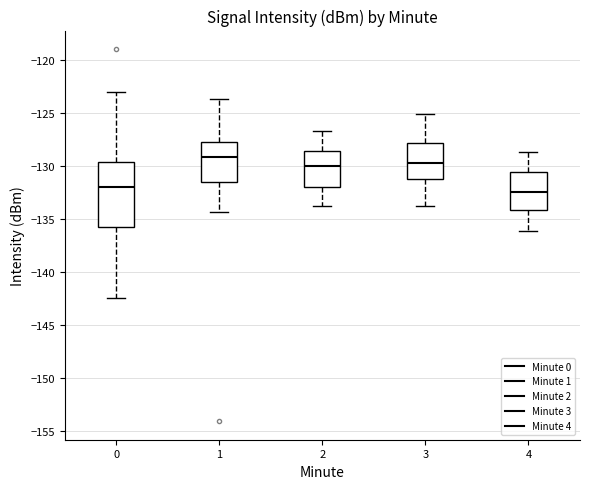

Which box has the highest median line?

1